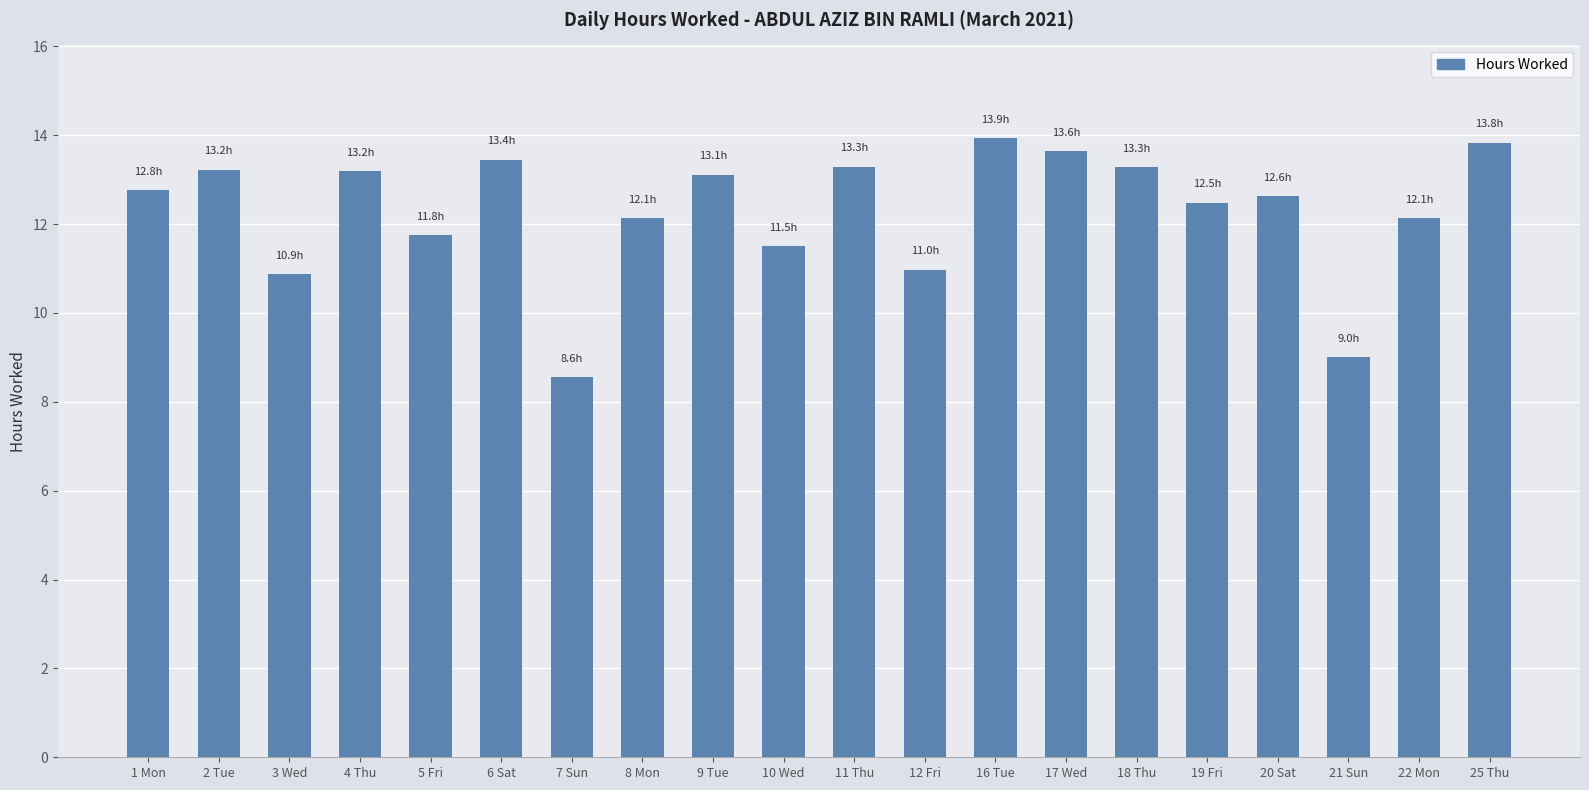

What is the ratio of the value at 8 Mon to the value at 16 Tue?

0.9